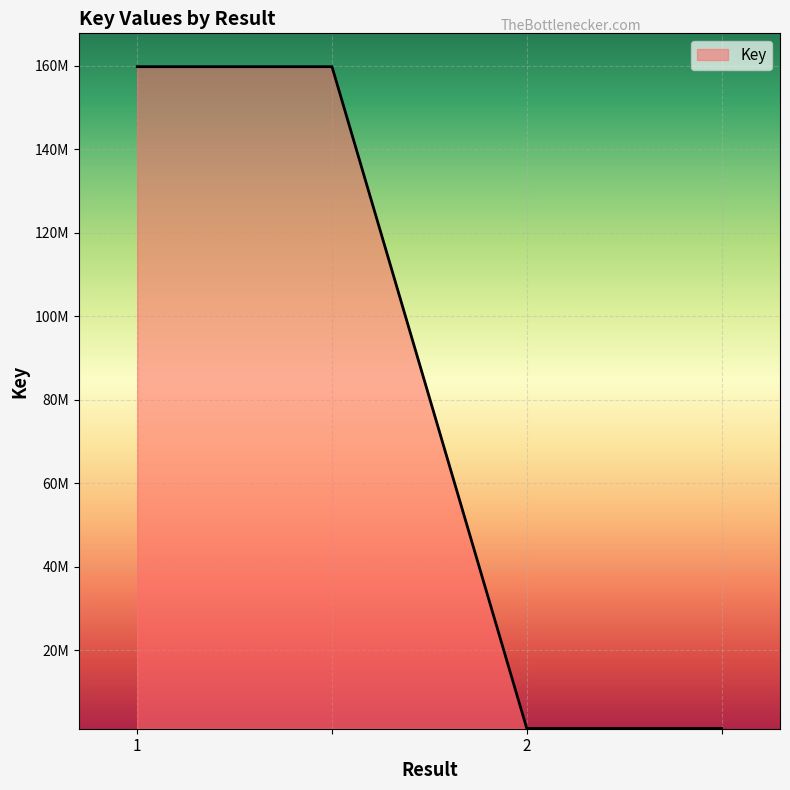

Count the values in the range 1257726 to 159829587.

4